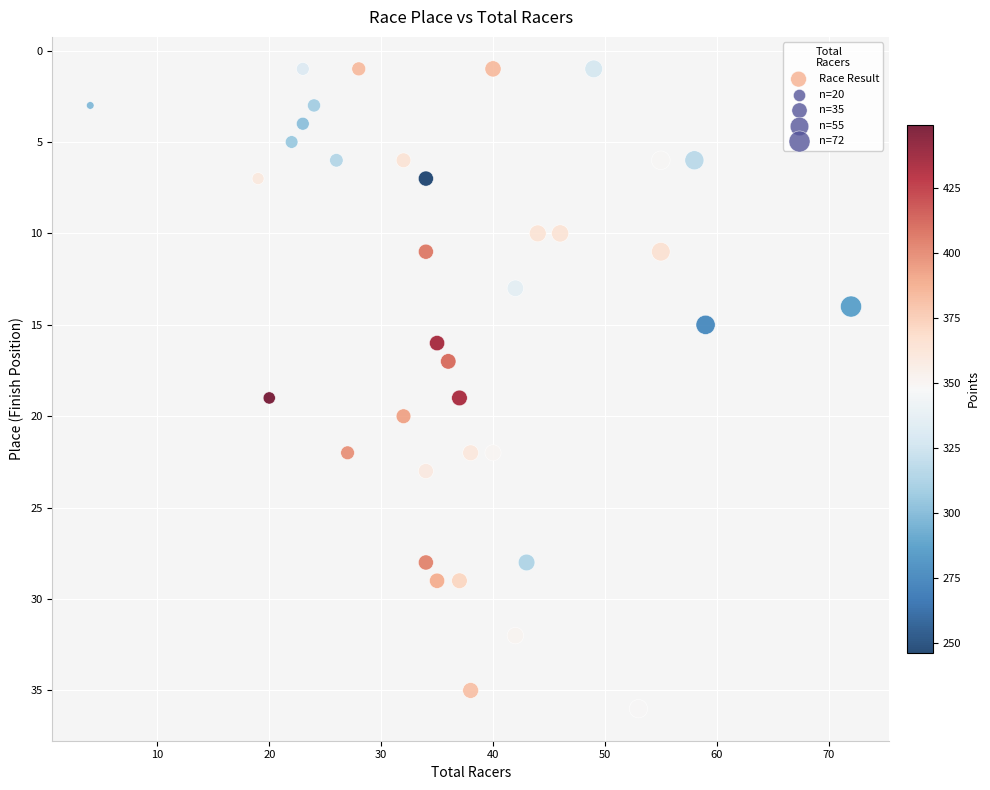

What is the range of Y values (max minus min)?

35